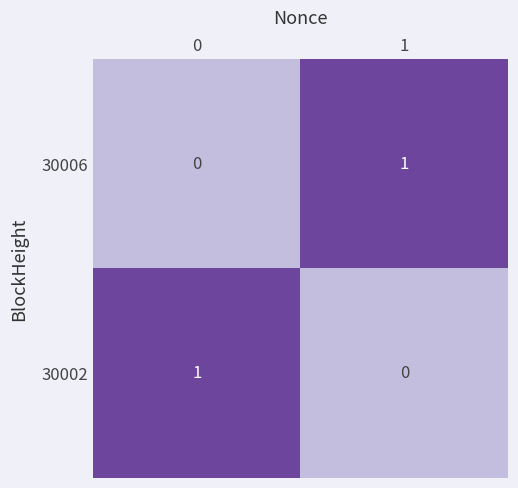

Is it true that 30006 equals 1 at 1?

True